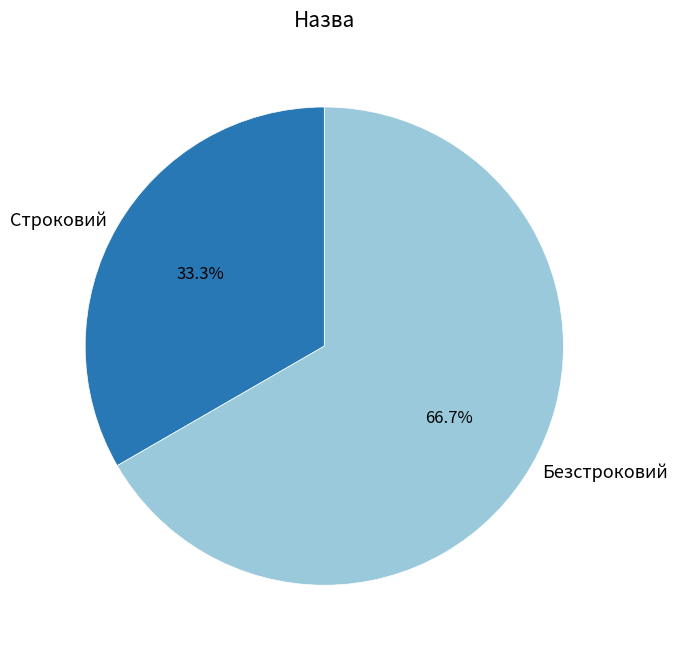

Count the number of slices in the pie.

2